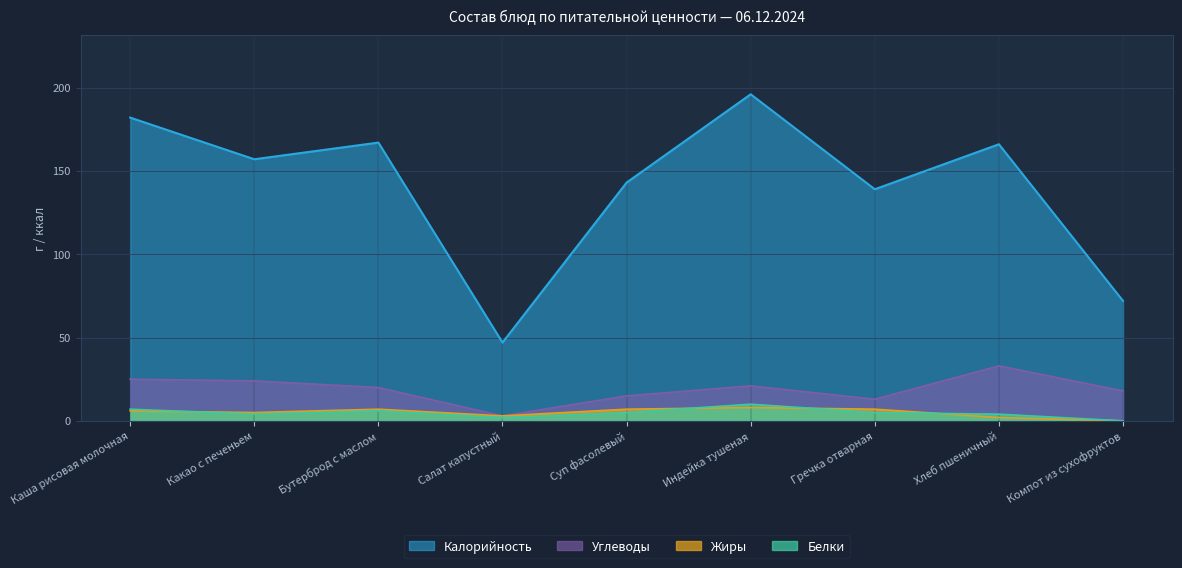

What are all the series names shown in the legend?

Калорийность, Углеводы, Жиры, Белки